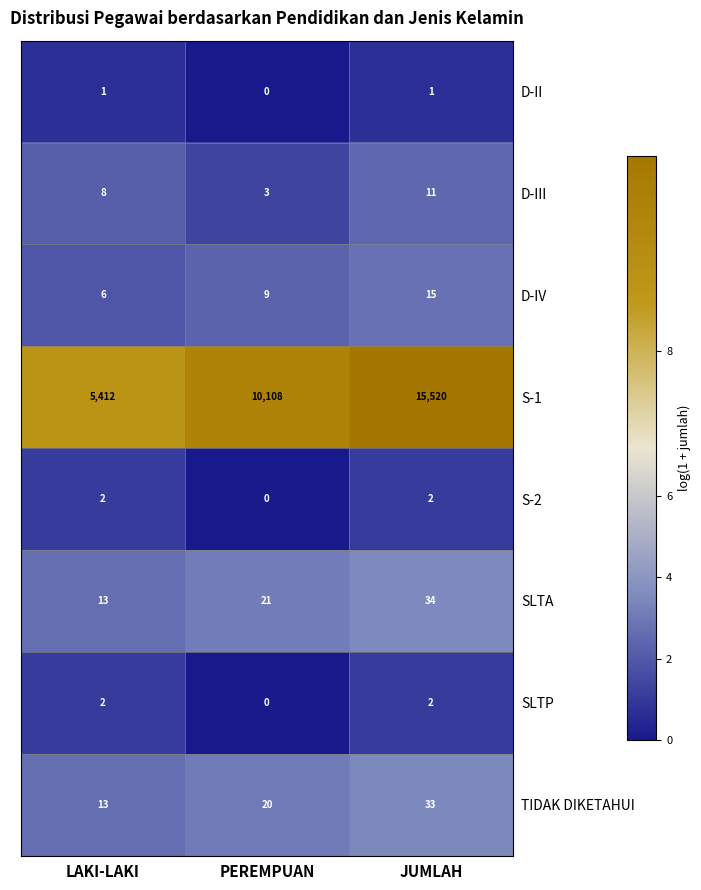

The SLTA series shows 21 at PEREMPUAN. True or false?

True